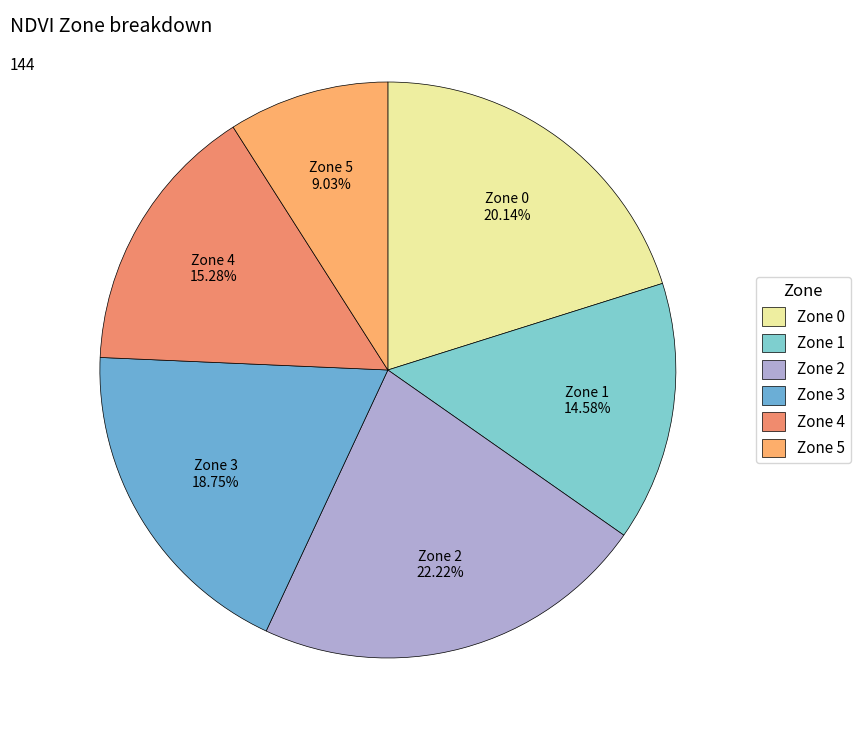

Rank the categories by value from lowest to highest.

Zone 5, Zone 1, Zone 4, Zone 3, Zone 0, Zone 2